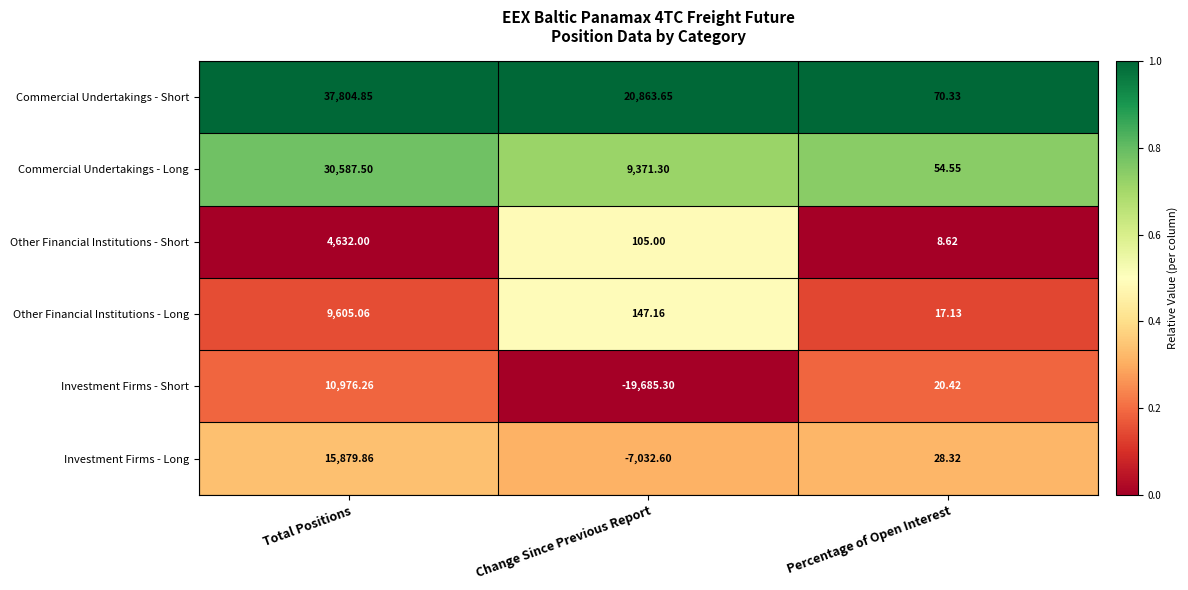

Between Total Positions and Change Since Previous Report, which series saw the biggest shift?

Investment Firms - Short